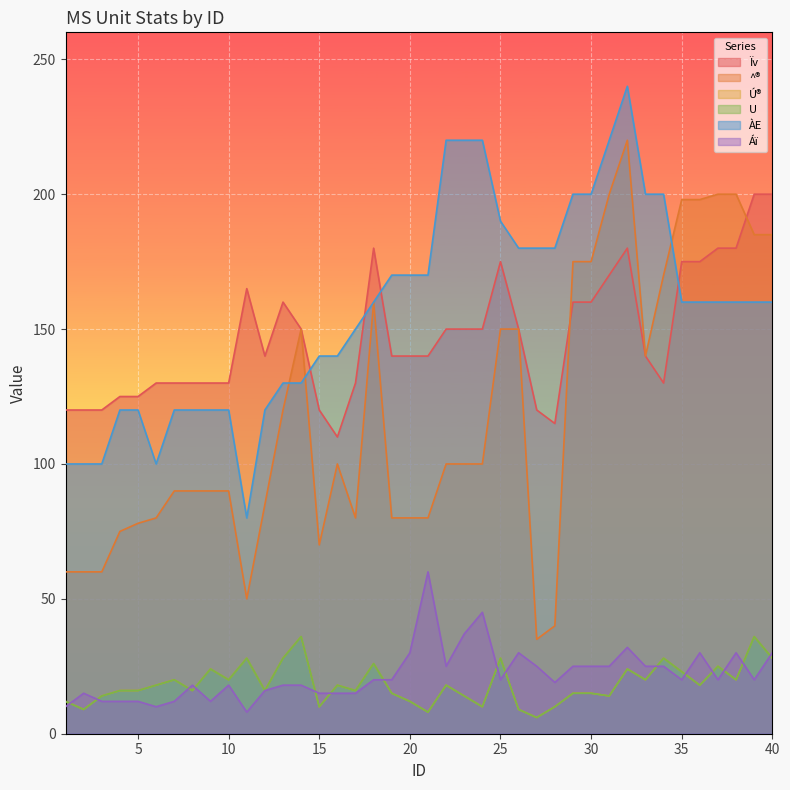

How many interior local valleys does the U series have?

13